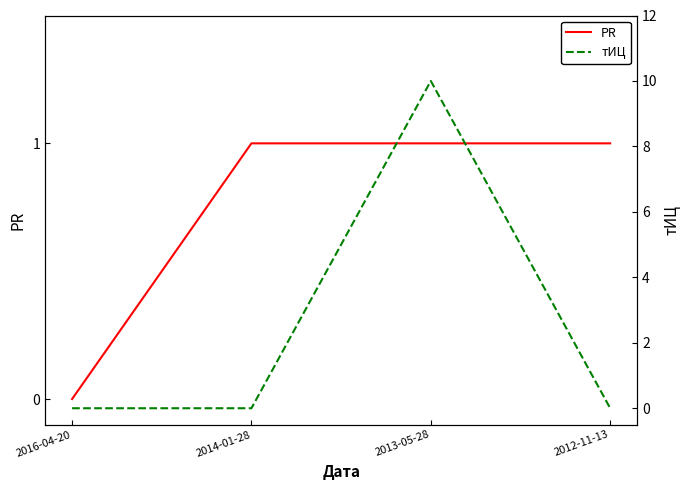

What is the sum of all тИЦ values?

10